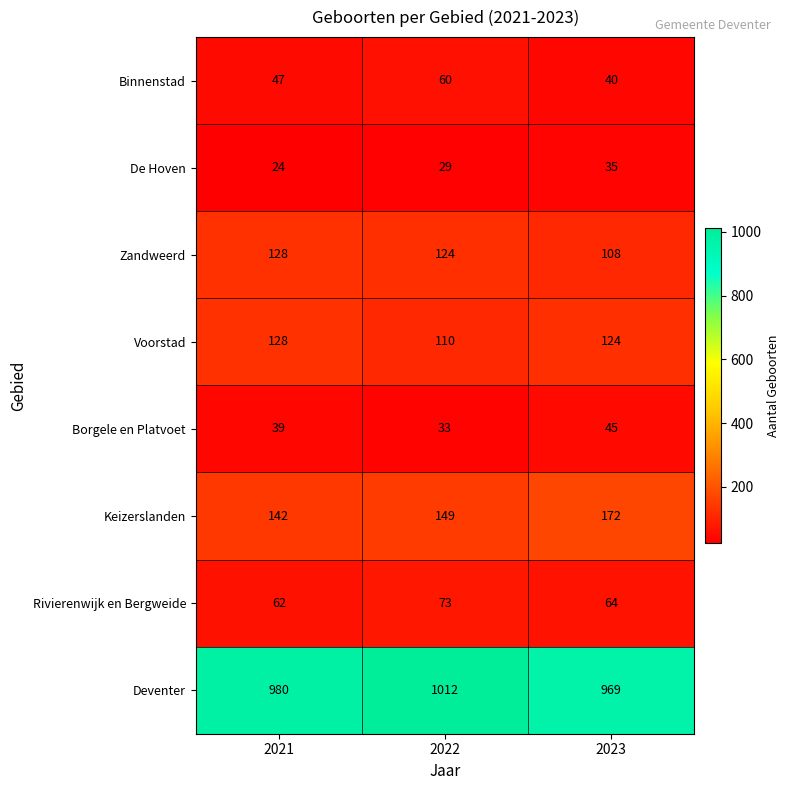

True or false: Zandweerd has a value of 194 at 2023.

False